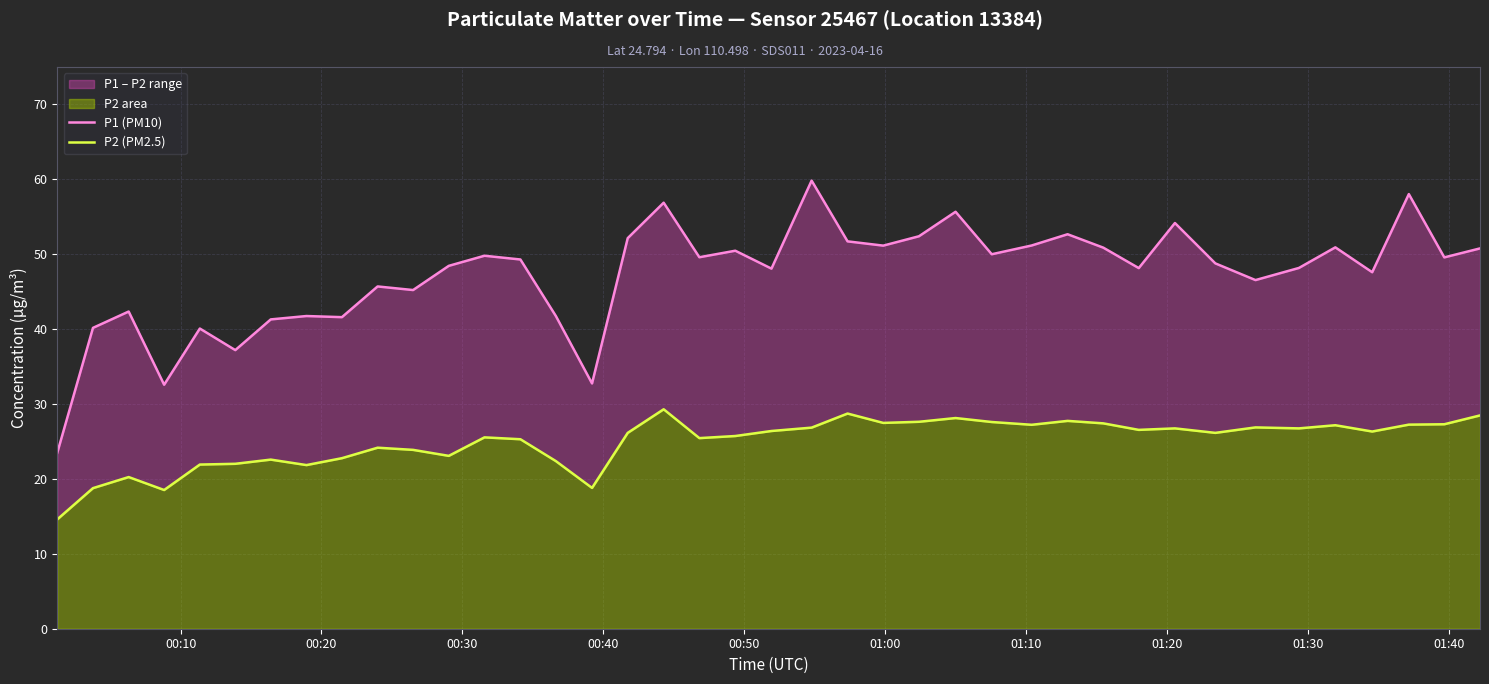

How many data points does each series have?

40